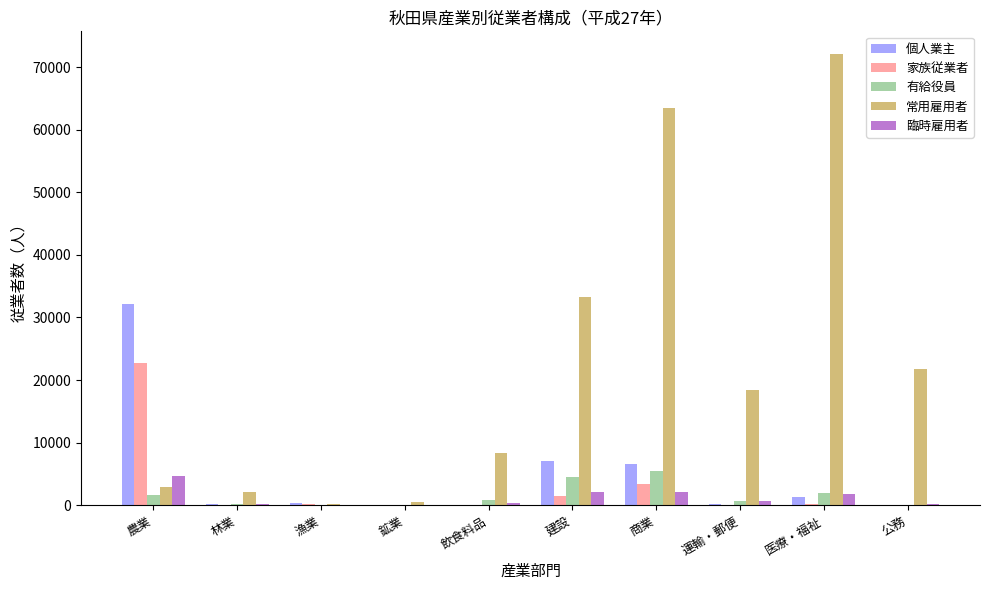

Is it true that 常用雇用者 equals 2315 at 飲食料品?

False